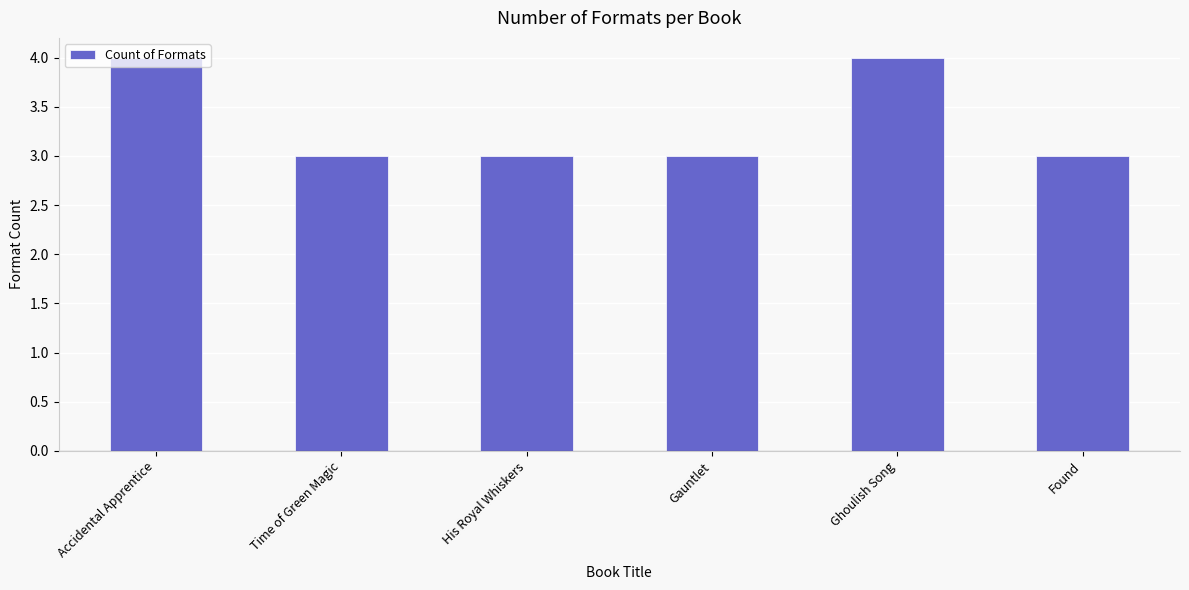

What is the label of the 3rd bar from the left?

His Royal Whiskers